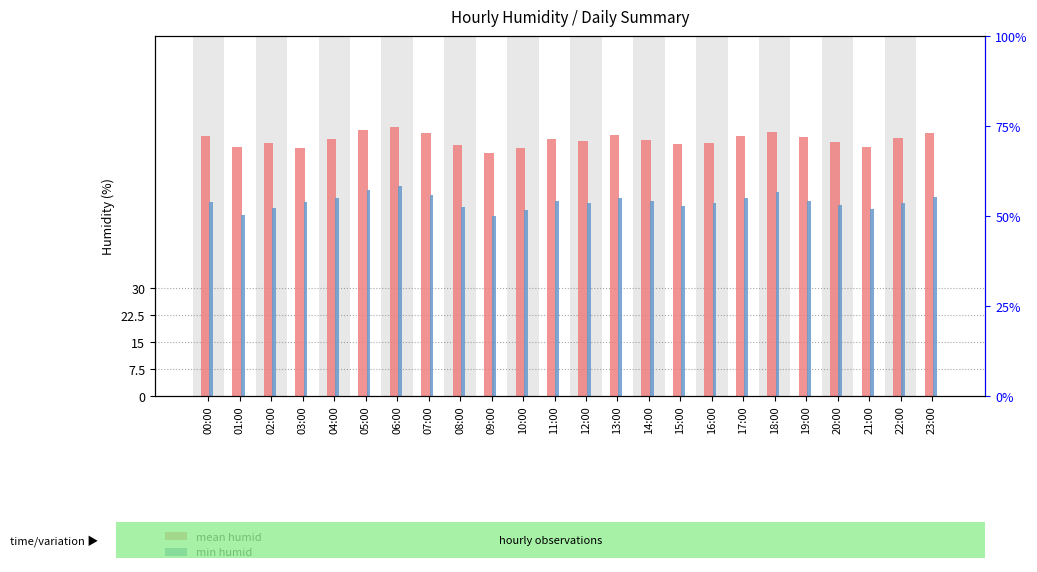

At which label does mean humid first exceed 71?

00:00